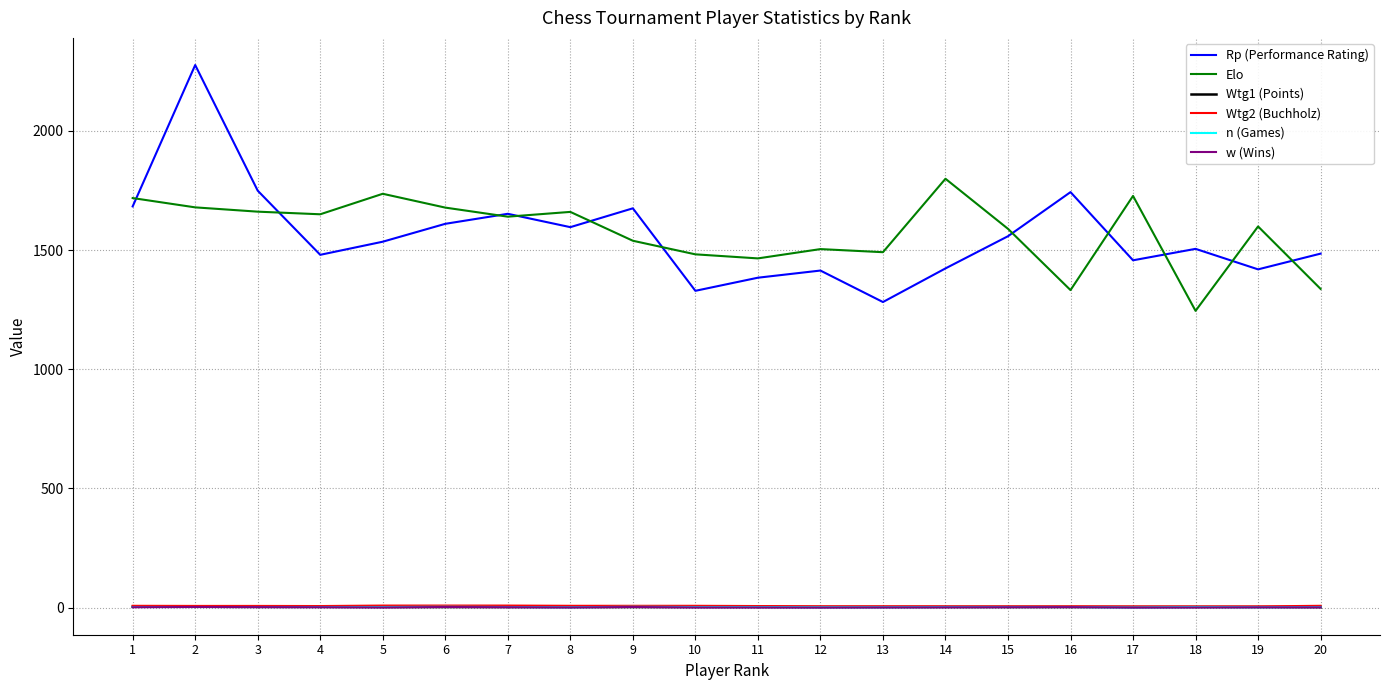

True or false: Rp (Performance Rating) and Wtg1 (Points) intersect in this chart.

False